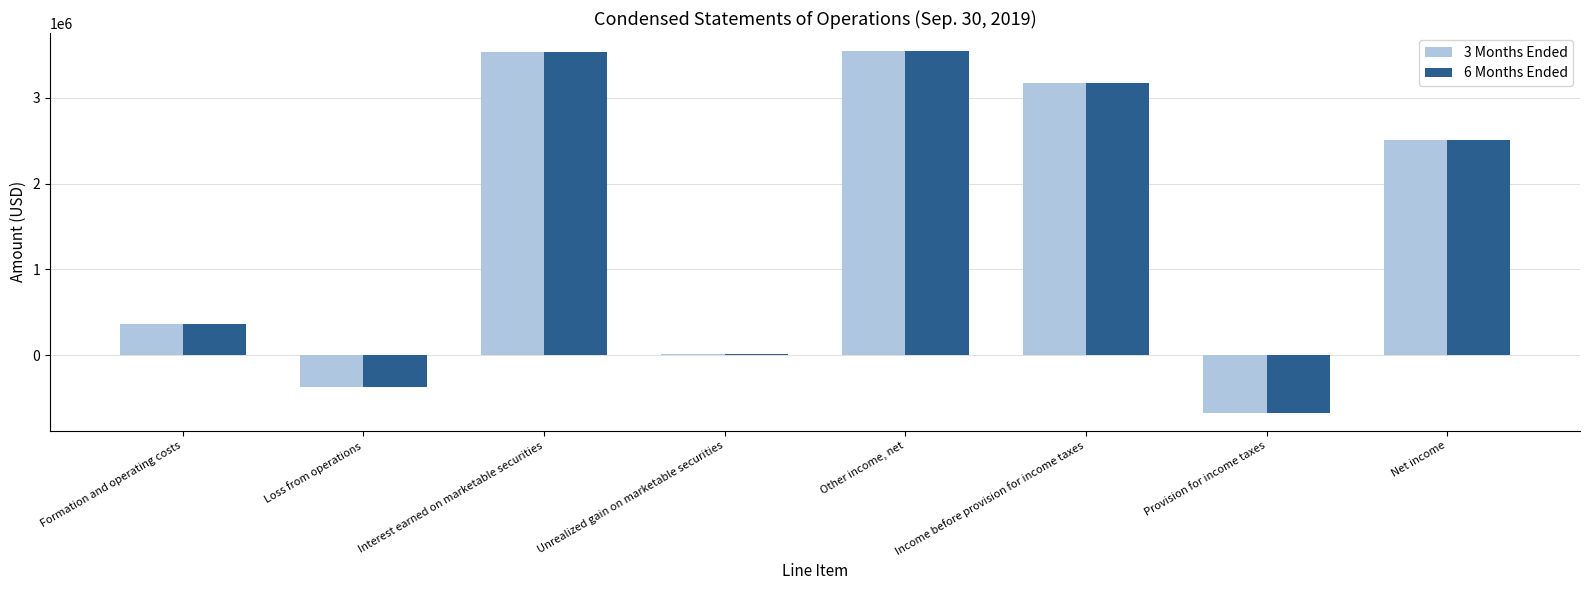

What is the maximum value shown in the chart?

3542665